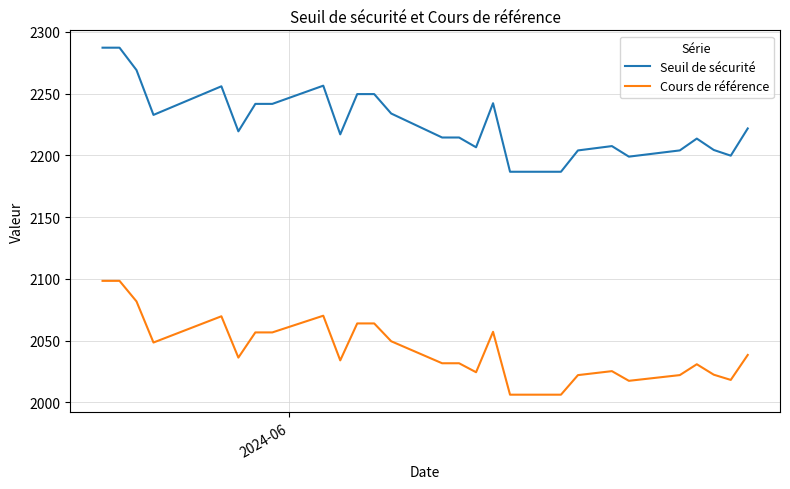

Count the number of categories in the chart.

27